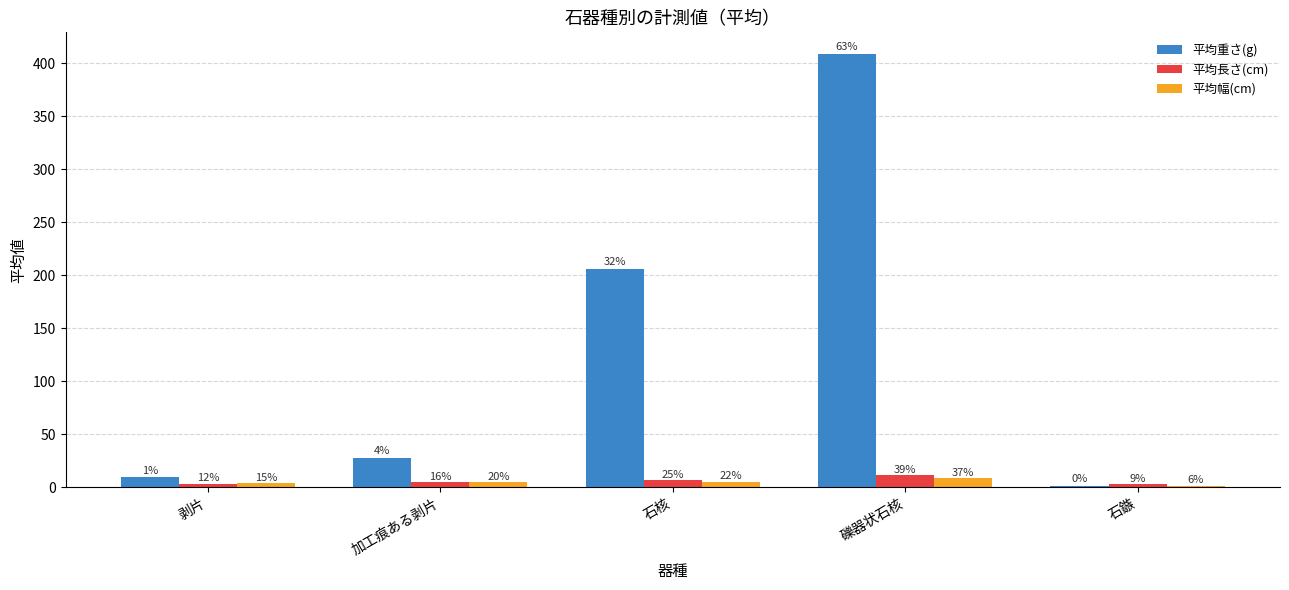

Reading right to left, extract all data points from this chart.

平均重さ(g): 石鏃=1.4	礫器状石核=408.8	石核=206.0	加工痕ある剥片=27.4	剥片=9.2
平均長さ(cm): 石鏃=2.4	礫器状石核=11.0	石核=7.0	加工痕ある剥片=4.5	剥片=3.3
平均幅(cm): 石鏃=1.4	礫器状石核=8.5	石核=5.2	加工痕ある剥片=4.7	剥片=3.4